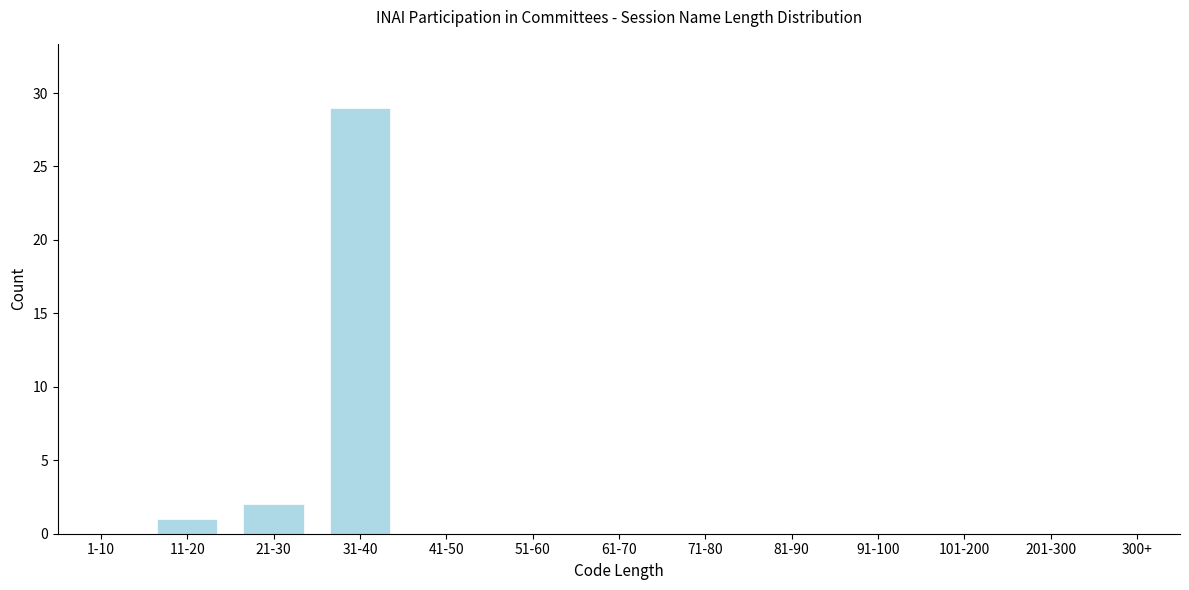

Reading left to right, what are all the values shown in this chart?

1-10=0	11-20=1	21-30=2	31-40=29	41-50=0	51-60=0	61-70=0	71-80=0	81-90=0	91-100=0	101-200=0	201-300=0	300+=0